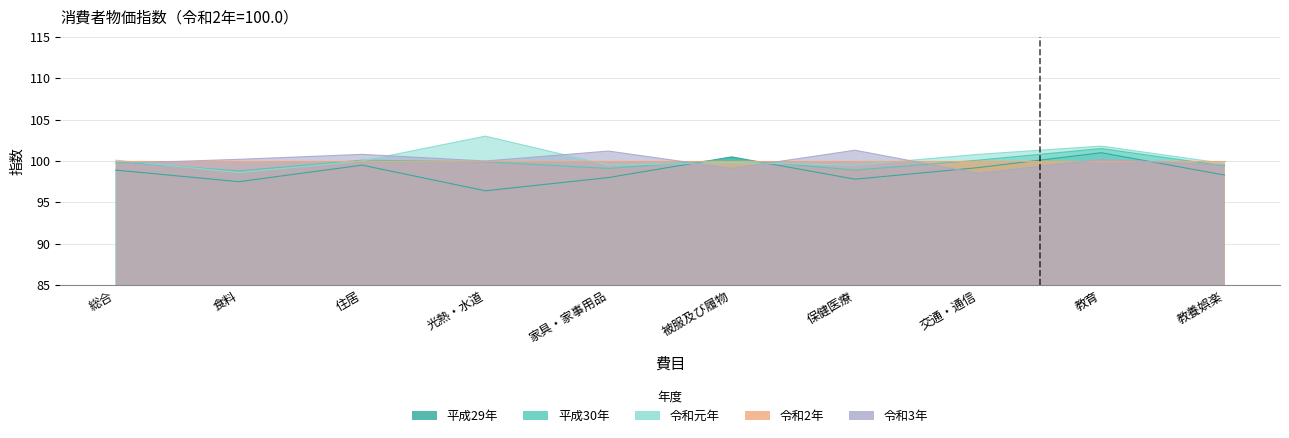

What is the difference between the maximum and minimum values in the 平成29年 series?

4.6